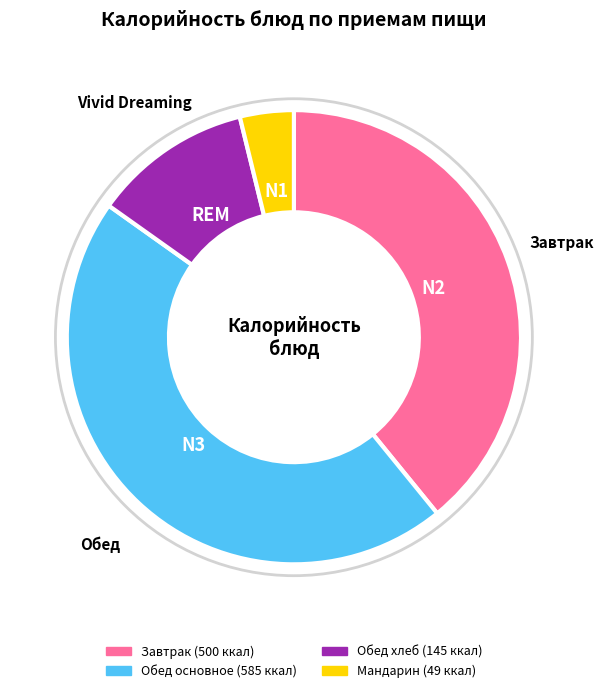

Does any single category account for the majority?

No